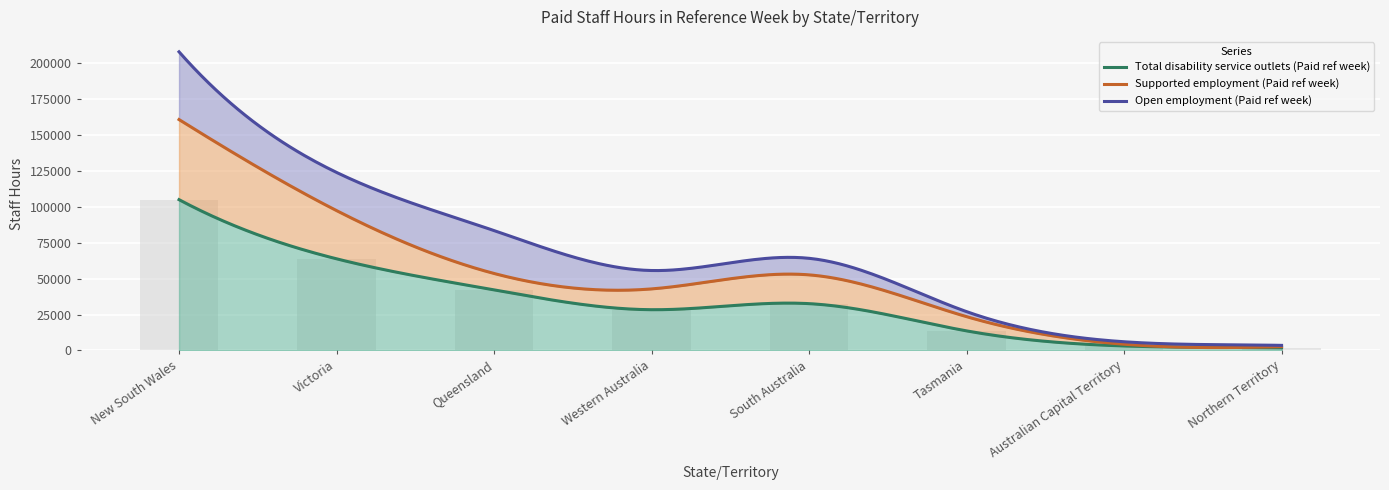

Which series has the largest range (max minus min)?

Total disability service outlets (Paid ref week)